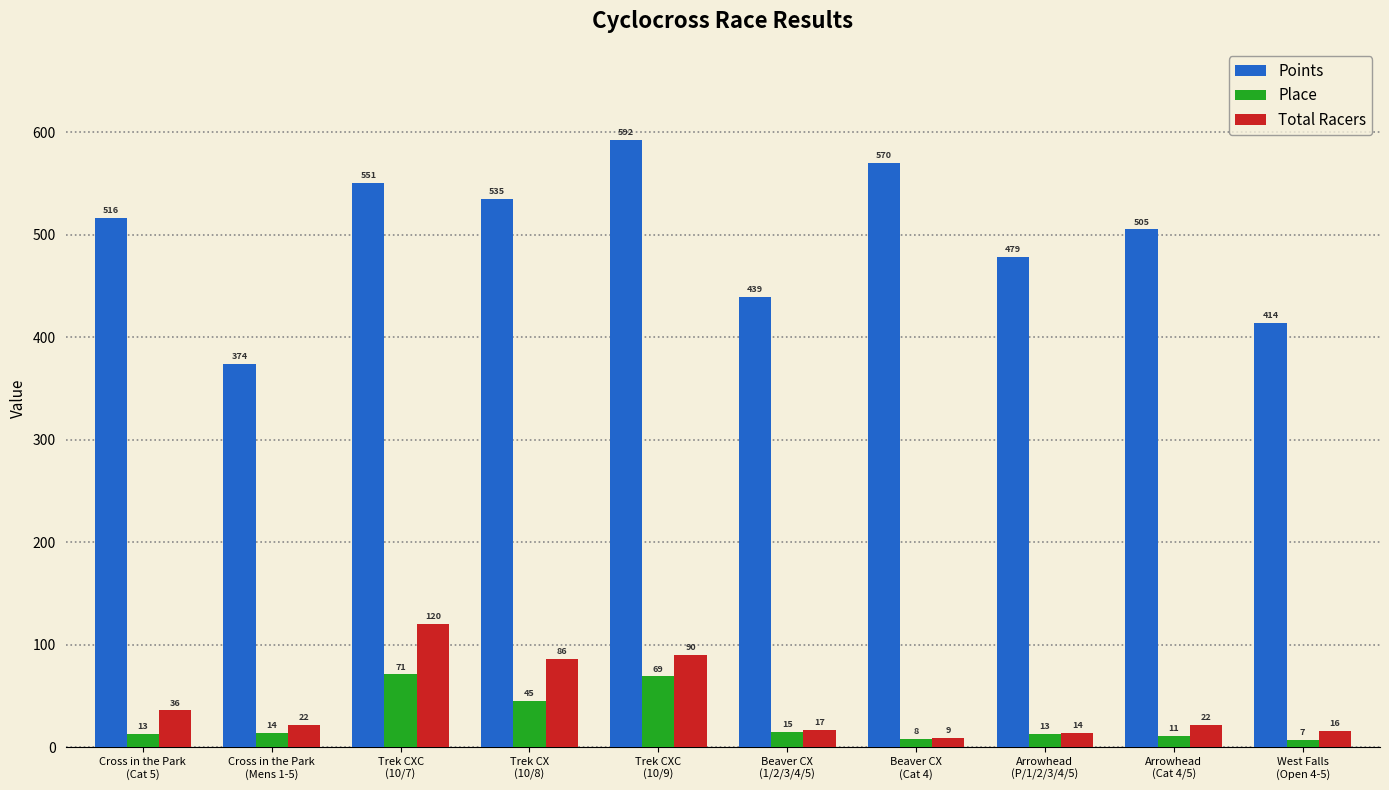

At how many categories does at least one series exceed 190?

10